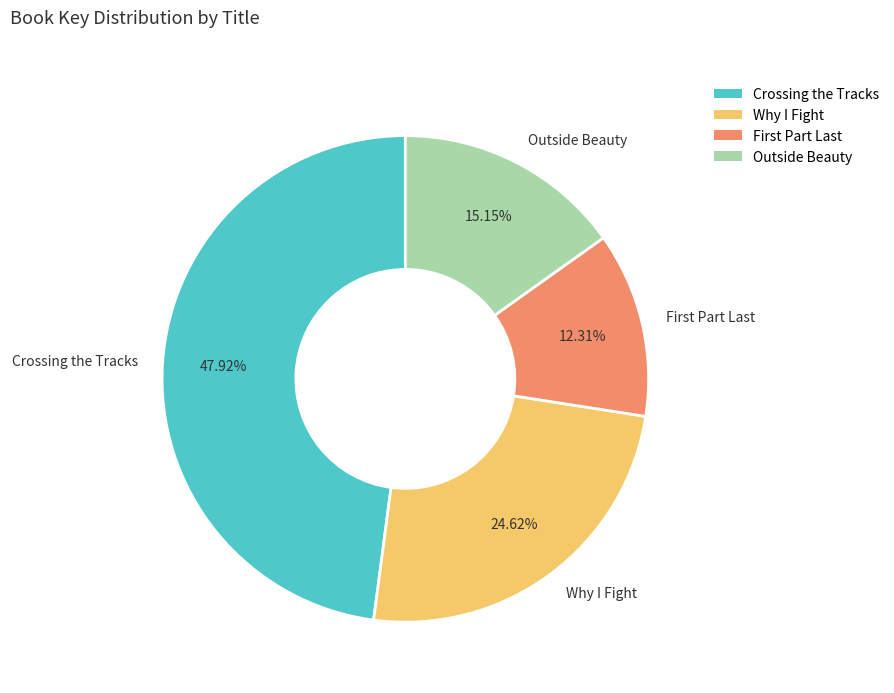

Does any single category account for the majority?

No